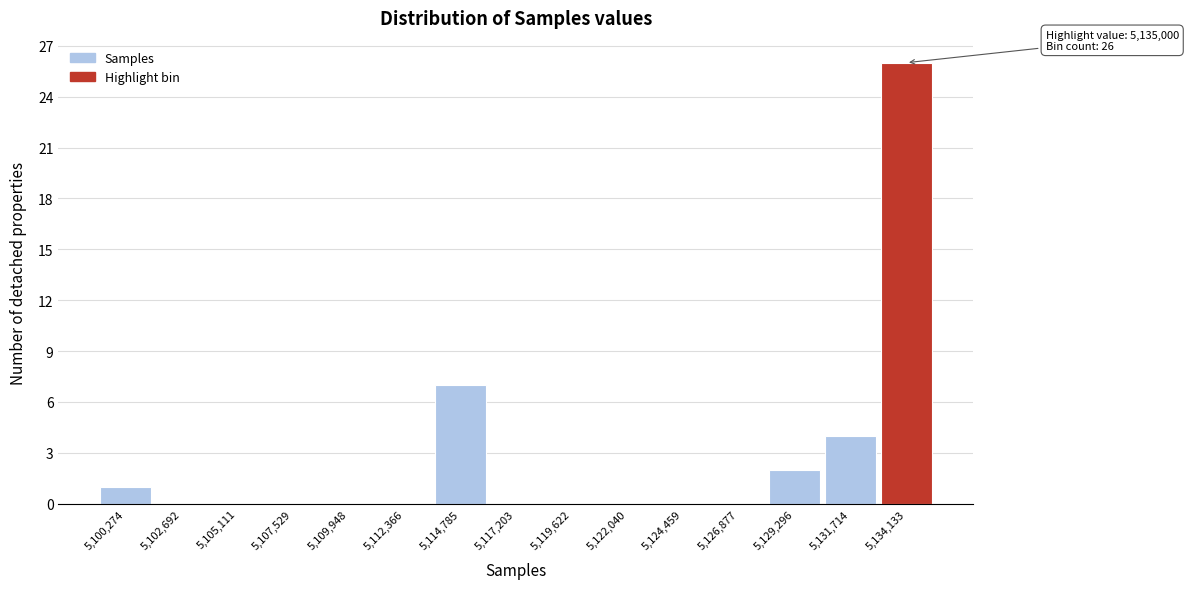

Reading left to right, extract all data points from this chart.

5,100,274=1	5,102,692=0	5,105,111=0	5,107,529=0	5,109,948=0	5,112,366=0	5,114,785=7	5,117,203=0	5,119,622=0	5,122,040=0	5,124,459=0	5,126,877=0	5,129,296=2	5,131,714=4	5,134,133=26